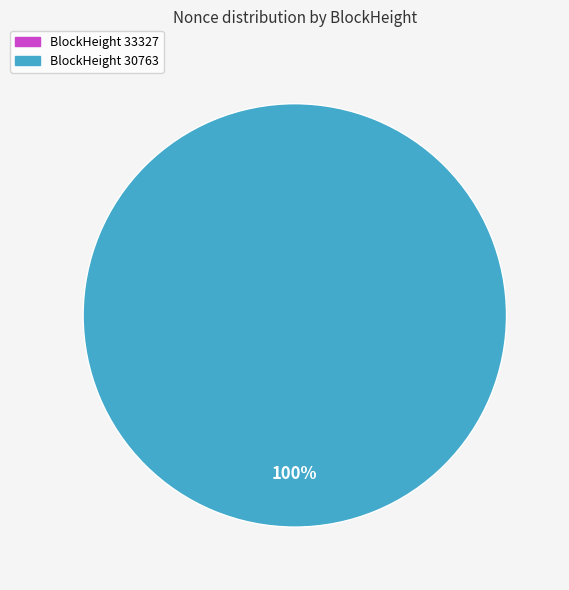

What is the smallest slice in the pie chart?

33327